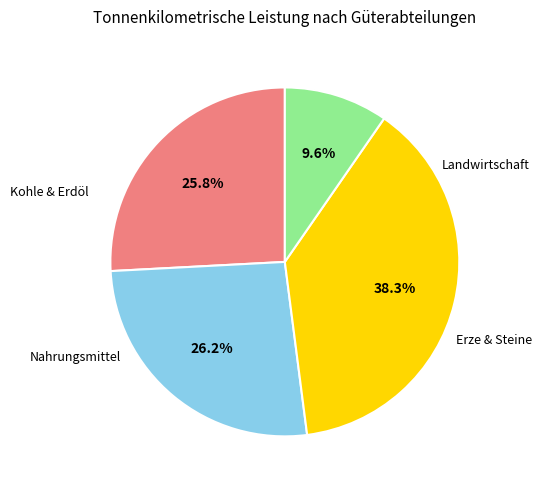

Is there a majority slice in this chart?

No